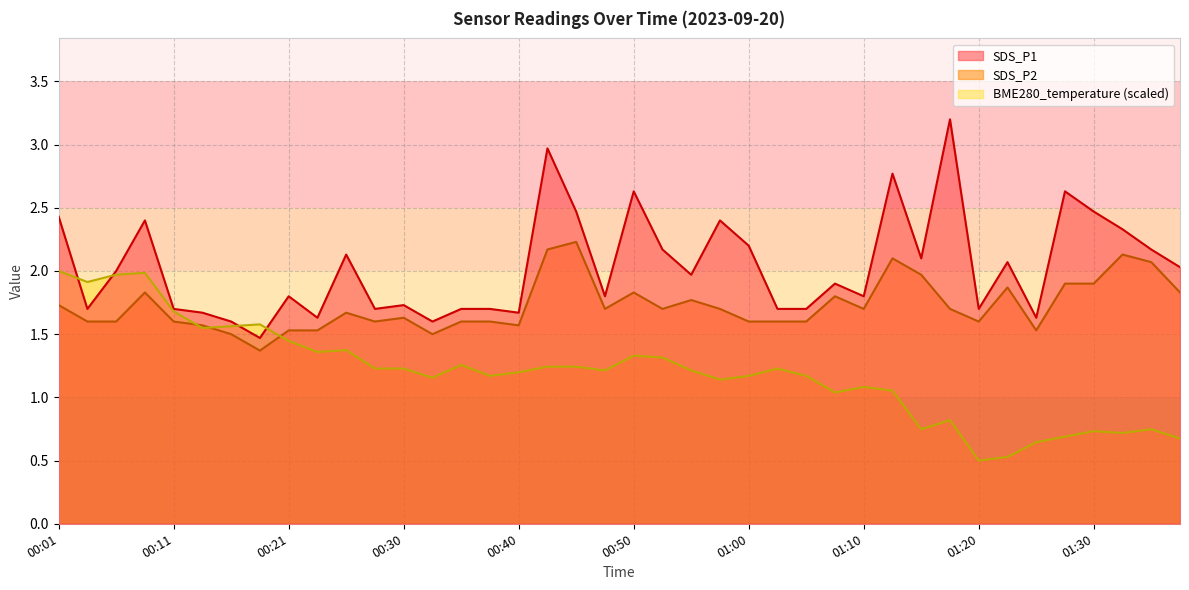

Which series ends up on top after the final intersection of SDS_P2 and BME280_temperature?

SDS_P2